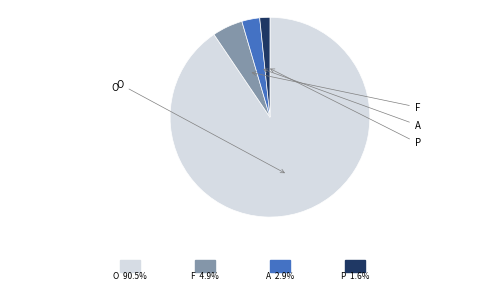

Is it true that A is 16% of the pie?

False